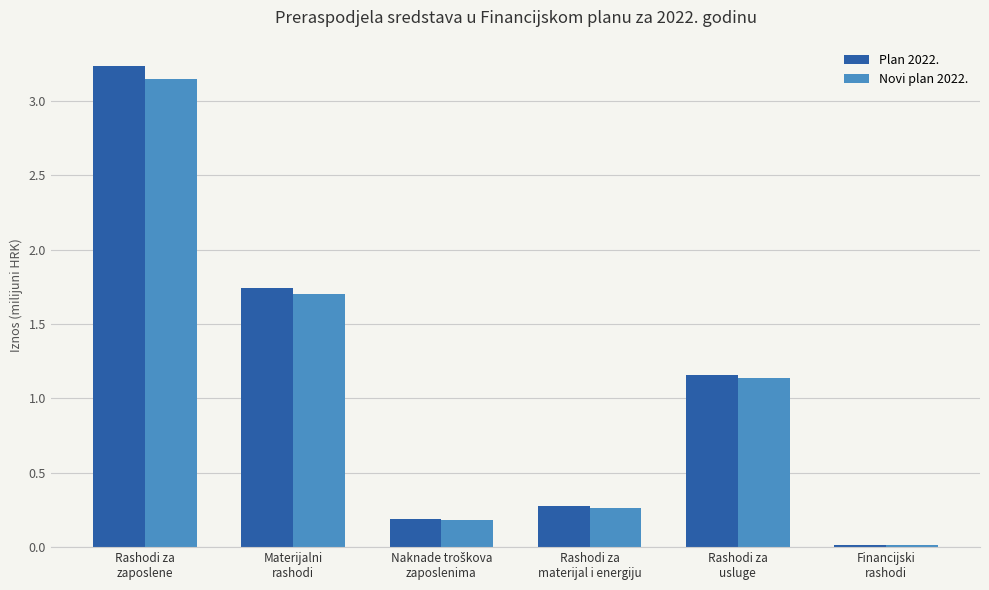

What is the difference between the maximum and minimum values in the Plan 2022. series?

3.2